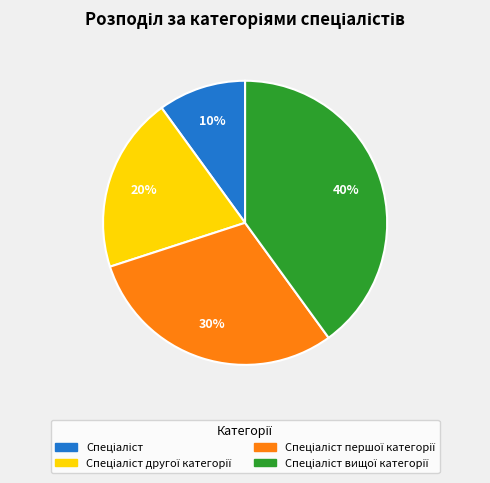

To the nearest percent, what is the difference between the largest and smallest slice percentages?

30%